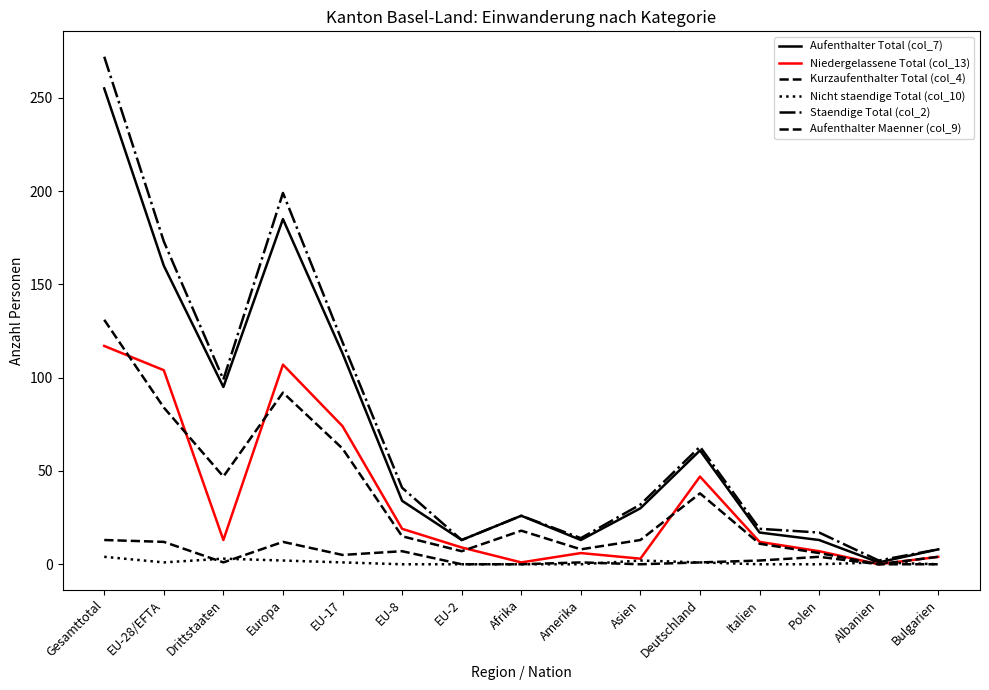

Reading right to left, transcribe all the data shown in this chart.

Aufenthalter Total (col_7): Bulgarien=8	Albanien=1	Polen=13	Italien=17	Deutschland=61	Asien=30	Amerika=13	Afrika=26	EU-2=13	EU-8=34	EU-17=113	Europa=185	Drittstaaten=95	EU-28/EFTA=160	Gesamttotal=255
Niedergelassene Total (col_13): Bulgarien=4	Albanien=0	Polen=7	Italien=12	Deutschland=47	Asien=3	Amerika=6	Afrika=1	EU-2=9	EU-8=19	EU-17=74	Europa=107	Drittstaaten=13	EU-28/EFTA=104	Gesamttotal=117
Kurzaufenthalter Total (col_4): Bulgarien=0	Albanien=0	Polen=4	Italien=2	Deutschland=1	Asien=0	Amerika=1	Afrika=0	EU-2=0	EU-8=7	EU-17=5	Europa=12	Drittstaaten=1	EU-28/EFTA=12	Gesamttotal=13
Nicht staendige Total (col_10): Bulgarien=0	Albanien=1	Polen=0	Italien=0	Deutschland=1	Asien=2	Amerika=0	Afrika=0	EU-2=0	EU-8=0	EU-17=1	Europa=2	Drittstaaten=3	EU-28/EFTA=1	Gesamttotal=4
Staendige Total (col_2): Bulgarien=8	Albanien=2	Polen=17	Italien=19	Deutschland=63	Asien=32	Amerika=14	Afrika=26	EU-2=13	EU-8=41	EU-17=119	Europa=199	Drittstaaten=99	EU-28/EFTA=173	Gesamttotal=272
Aufenthalter Maenner (col_9): Bulgarien=4	Albanien=0	Polen=6	Italien=11	Deutschland=38	Asien=13	Amerika=8	Afrika=18	EU-2=7	EU-8=15	EU-17=62	Europa=92	Drittstaaten=47	EU-28/EFTA=84	Gesamttotal=131